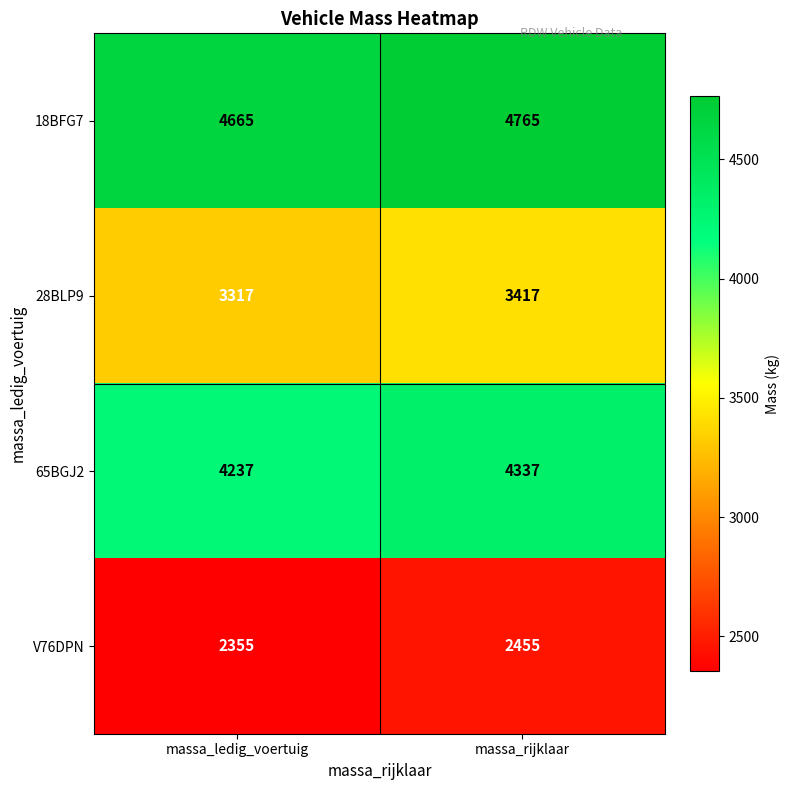

Which series has the largest total across all categories?

18BFG7